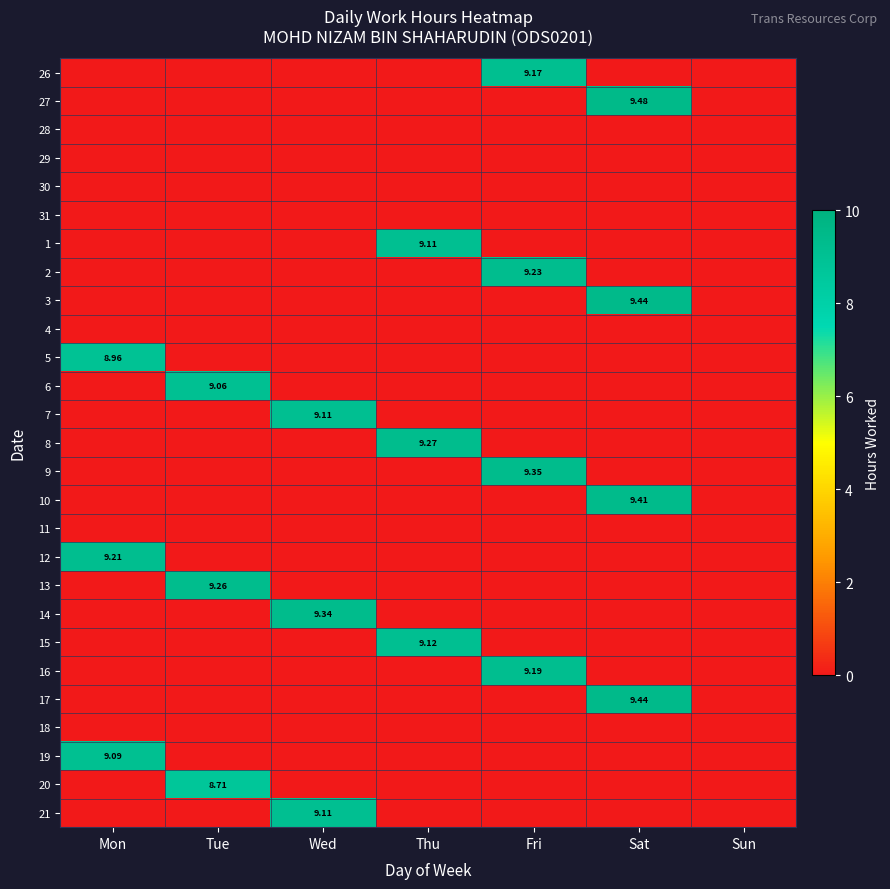

Is the value of 30 at Sun greater than the value of 9 at Thu?

No